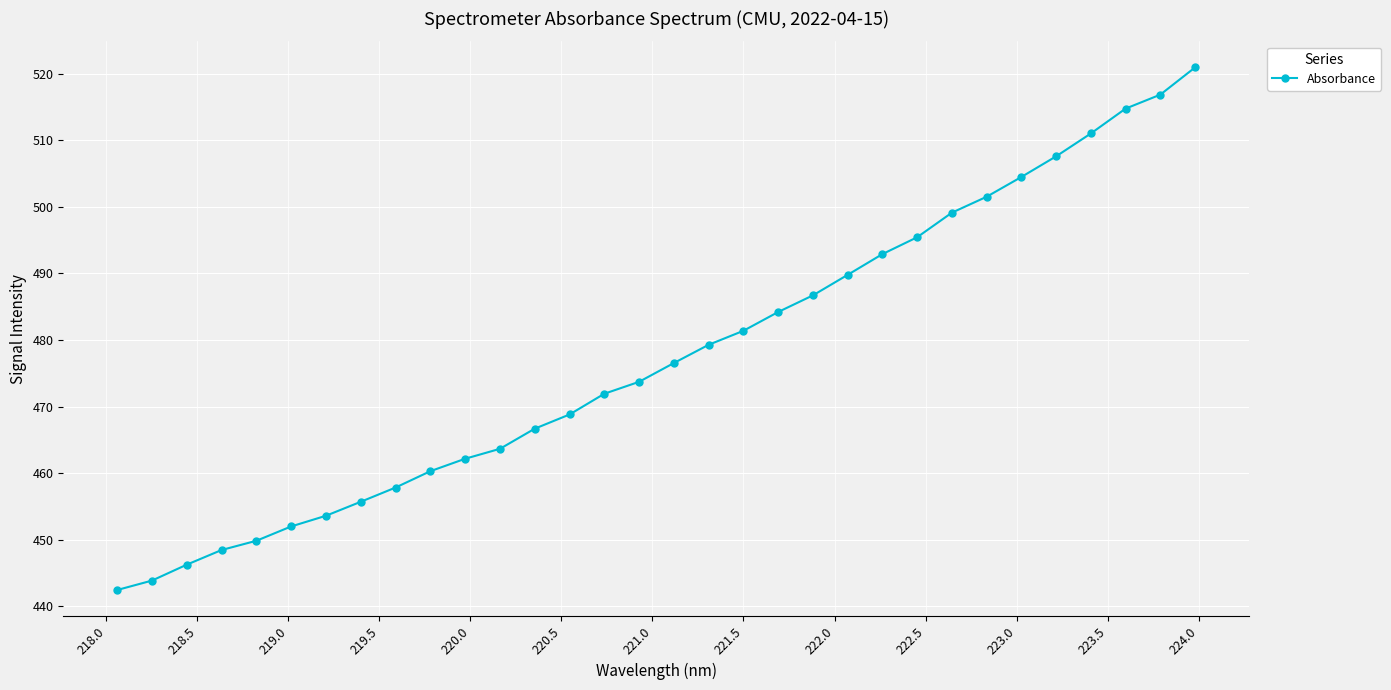

How many categories are shown in the chart?

32